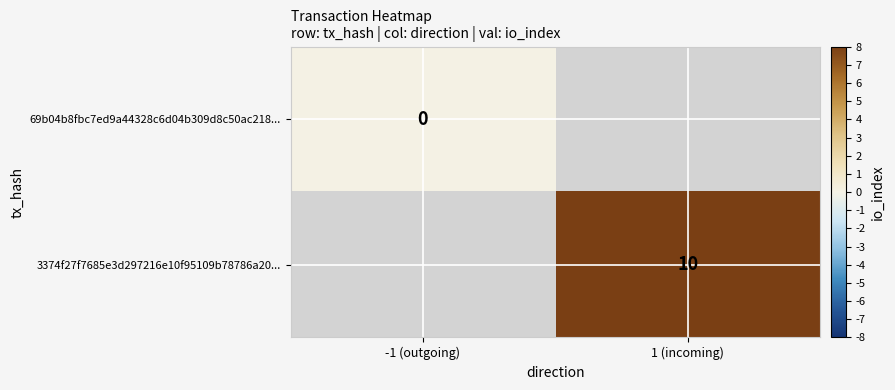

Is the value of 69b04b8fbc7ed9a44328c6d04b309d8c50ac218... at -1 (outgoing) greater than the value of 3374f27f7685e3d297216e10f95109b78786a20... at 1 (incoming)?

No